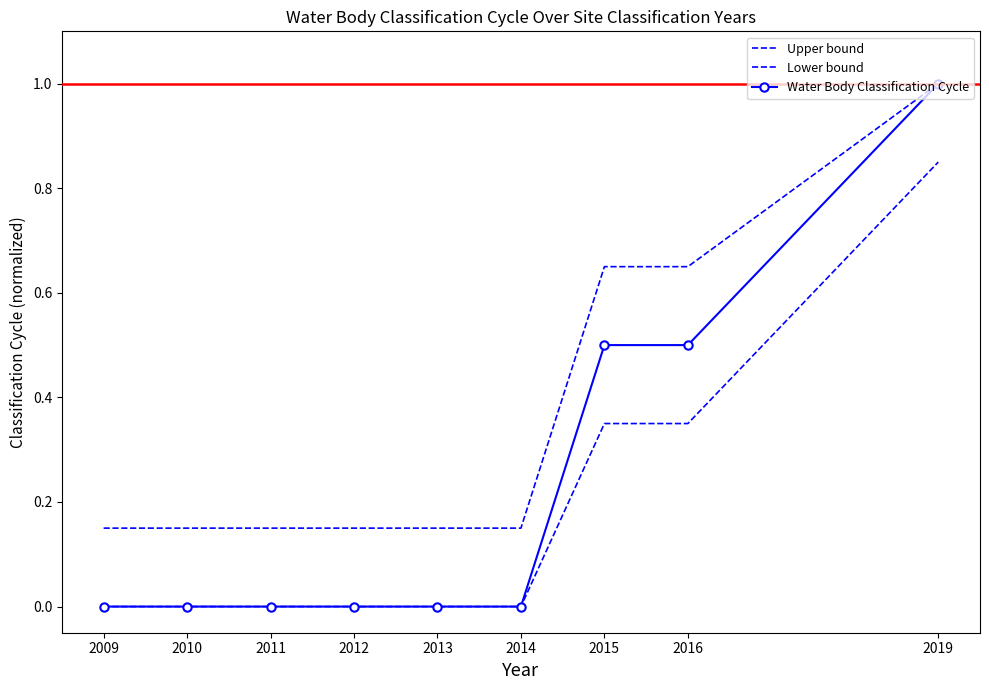

Rank the series at 2019 from highest to lowest value.

Upper bound, Water Body Classification Cycle, Lower bound